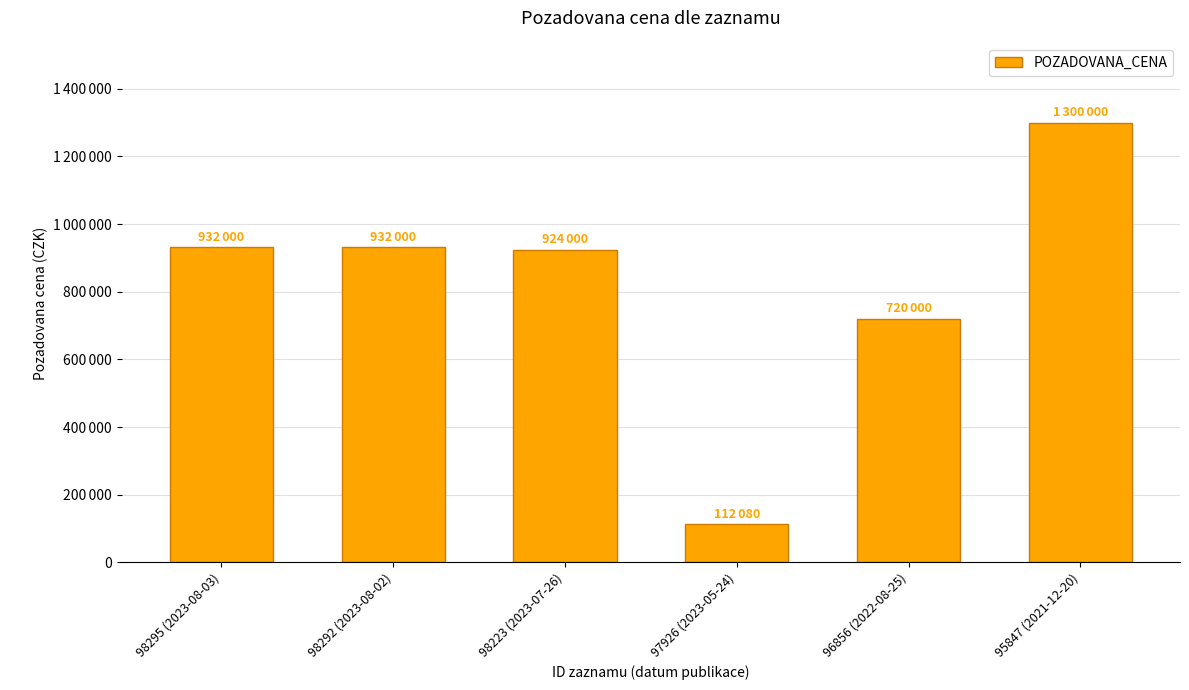

Reading right to left, transcribe all the data shown in this chart.

1300000	720000	112080	924000	932000	932000